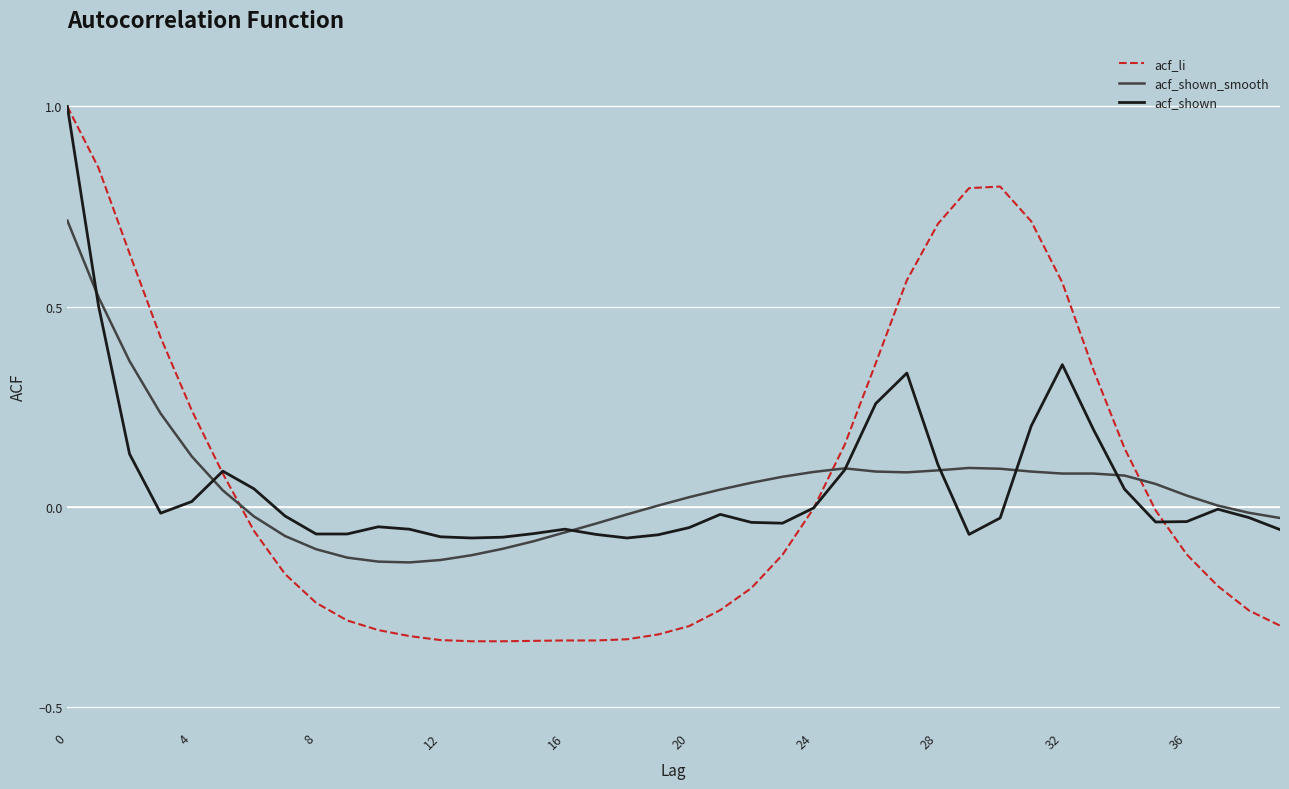

Which series has the widest spread of values?

acf_li